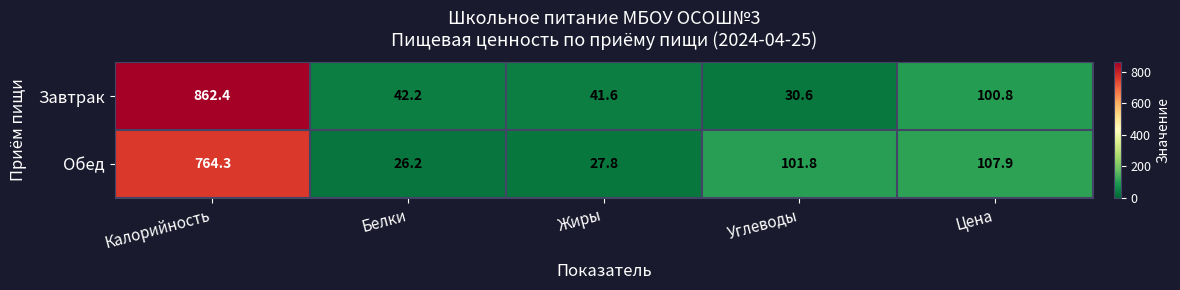

At how many categories does at least one series exceed 551?

1